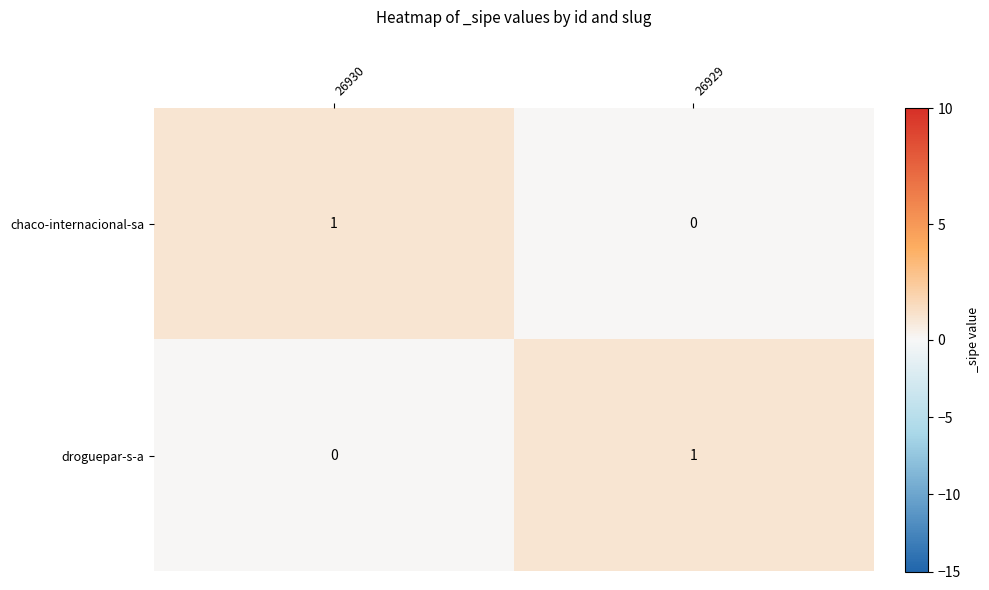

Where is droguepar-s-a nearest to the value 0?

26930